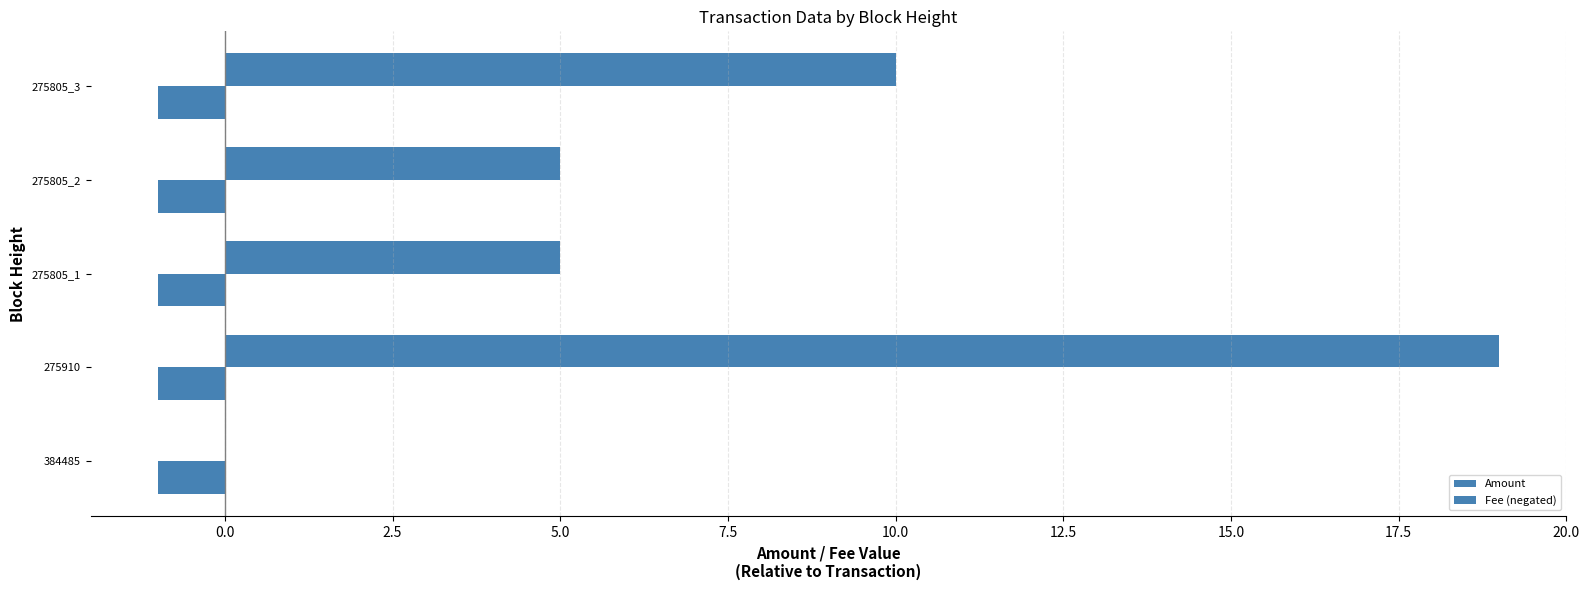

At how many categories does at least one series exceed 18?

1